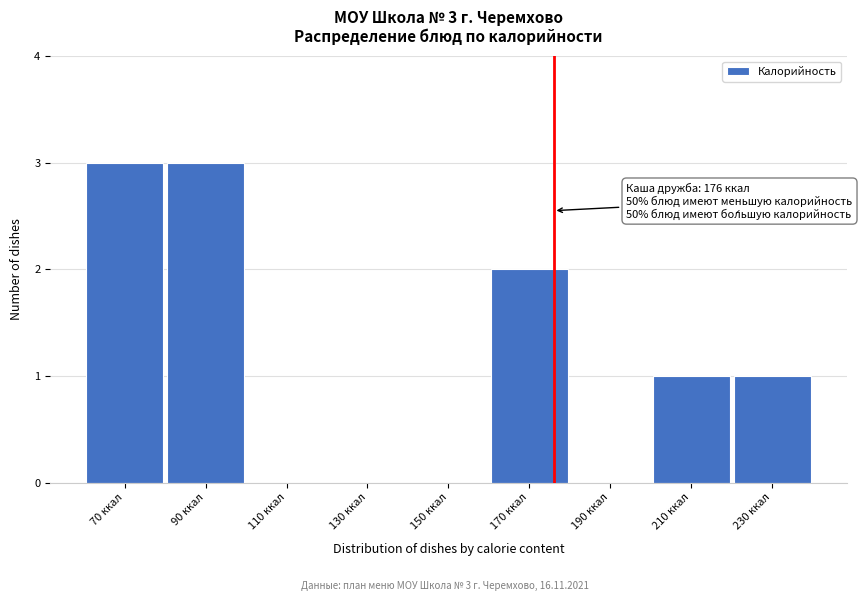

Reading right to left, extract all data points from this chart.

230 ккал=1	210 ккал=1	190 ккал=0	170 ккал=2	150 ккал=0	130 ккал=0	110 ккал=0	90 ккал=3	70 ккал=3